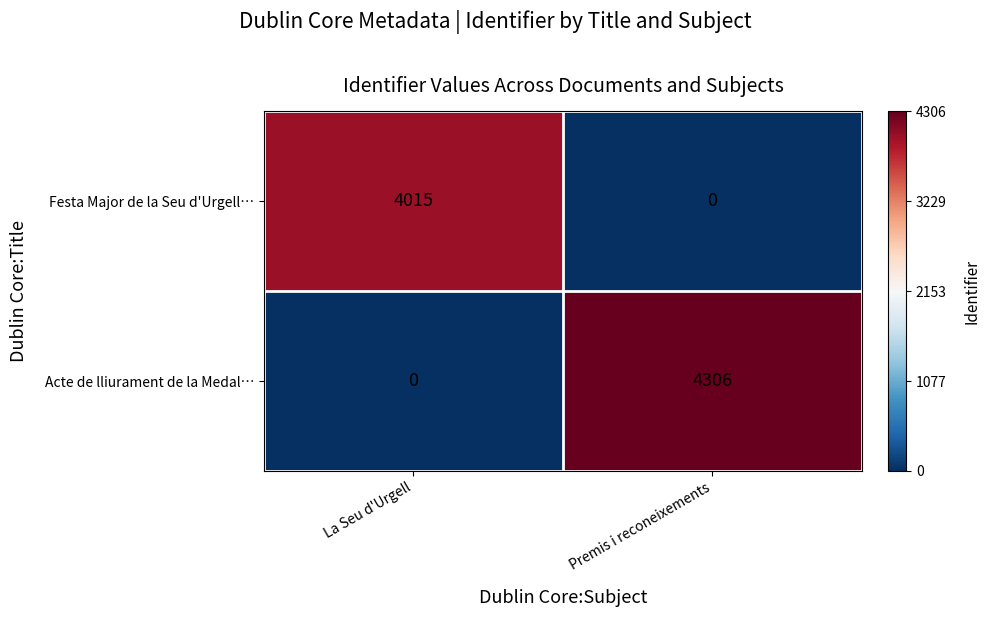

Count the number of data series in this chart.

2